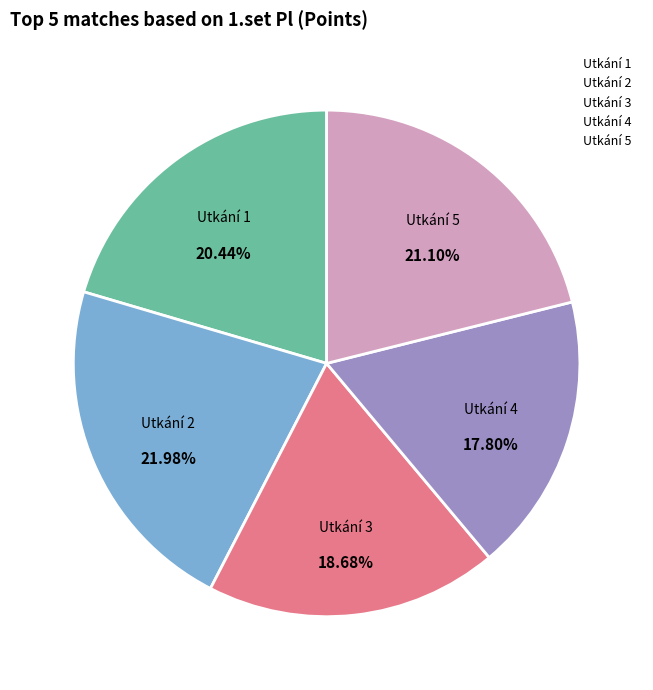

Is there a majority slice in this chart?

No